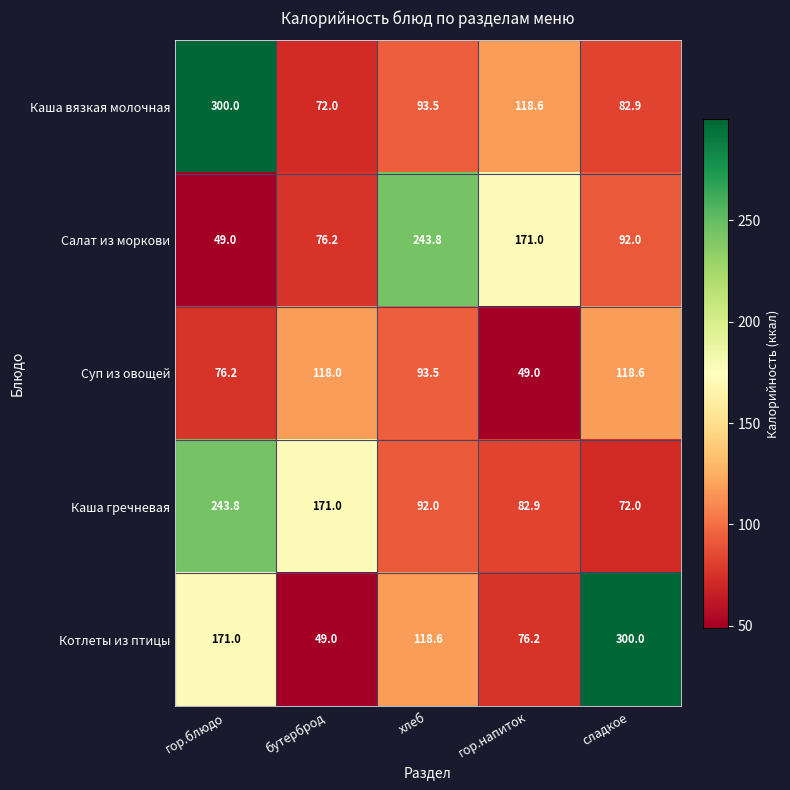

How many data points in Каша вязкая молочная are less than 93?

2